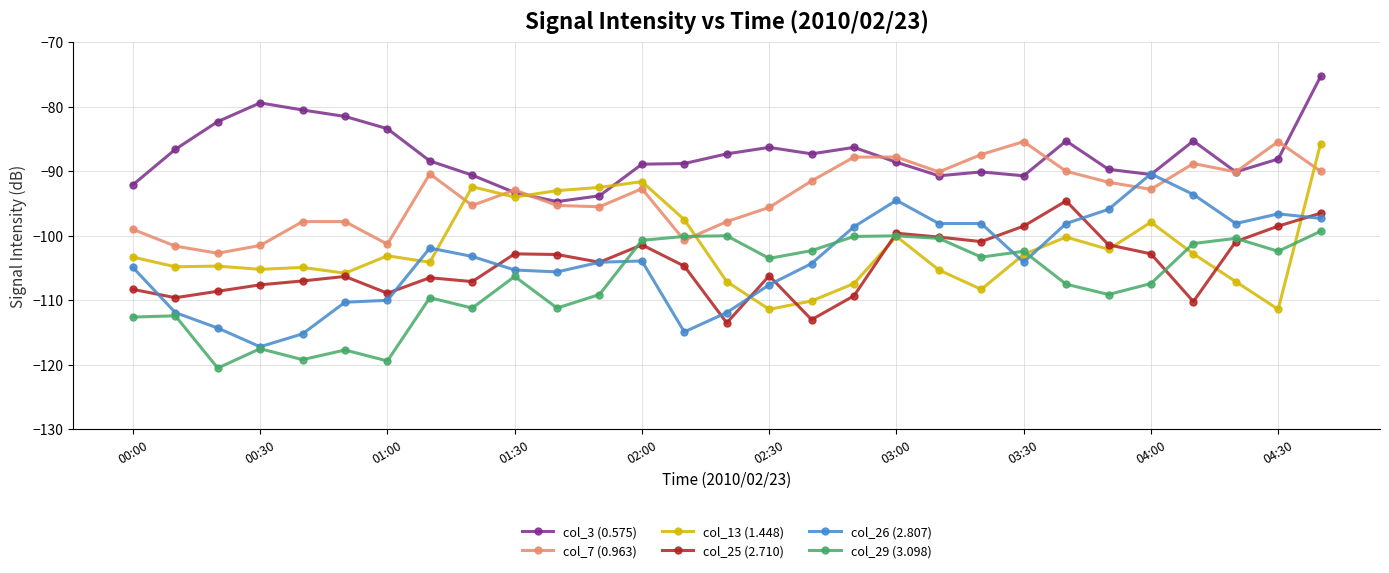

True or false: col_29 (3.098) and col_3 (0.575) intersect in this chart.

False